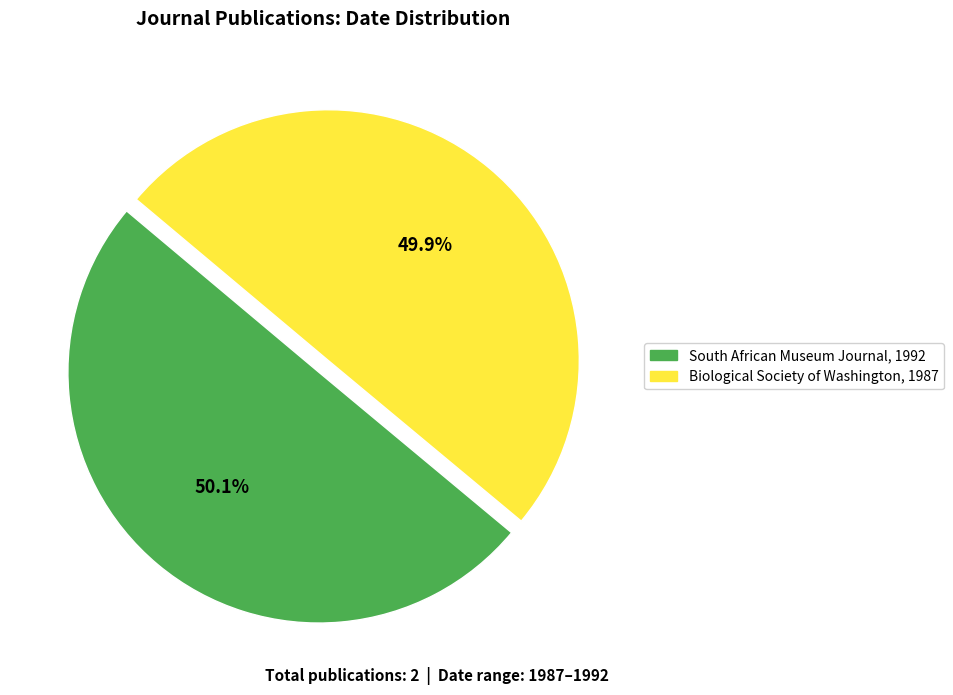

Is there any slice that represents more than half of the pie?

Yes